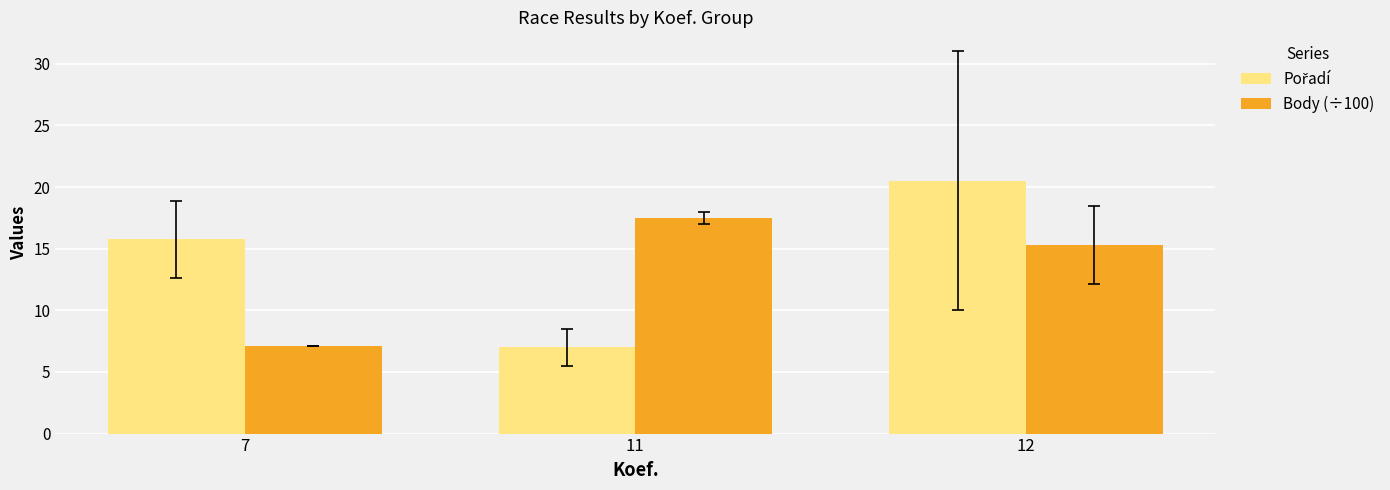

Is it true that Body (÷100) equals 15.3 at 12?

True